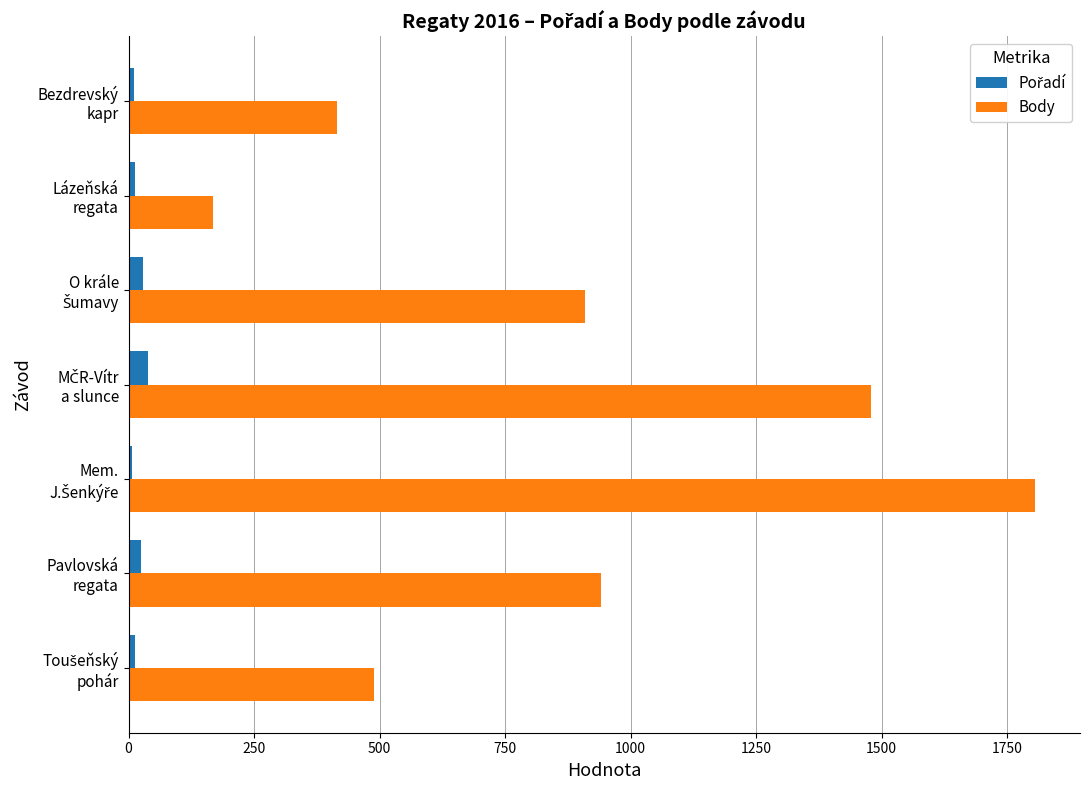

What is the sum of all Body values?

6208